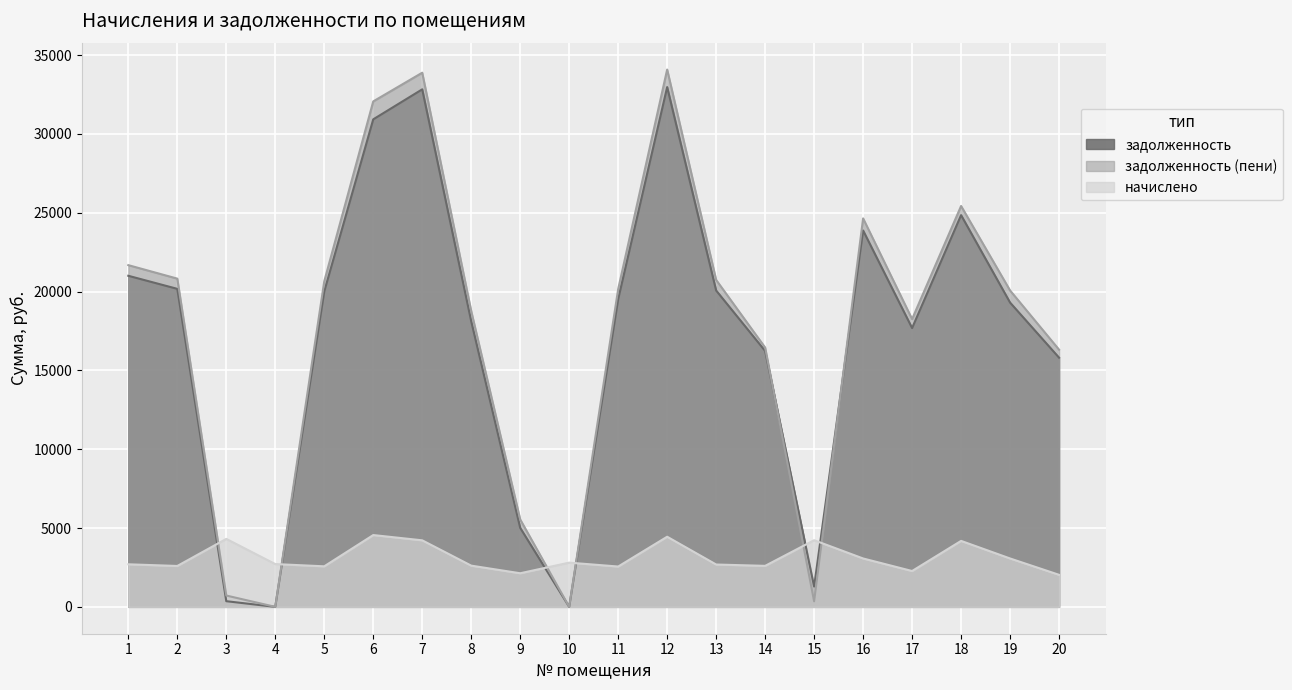

At which category is the sum across all series the highest?

12